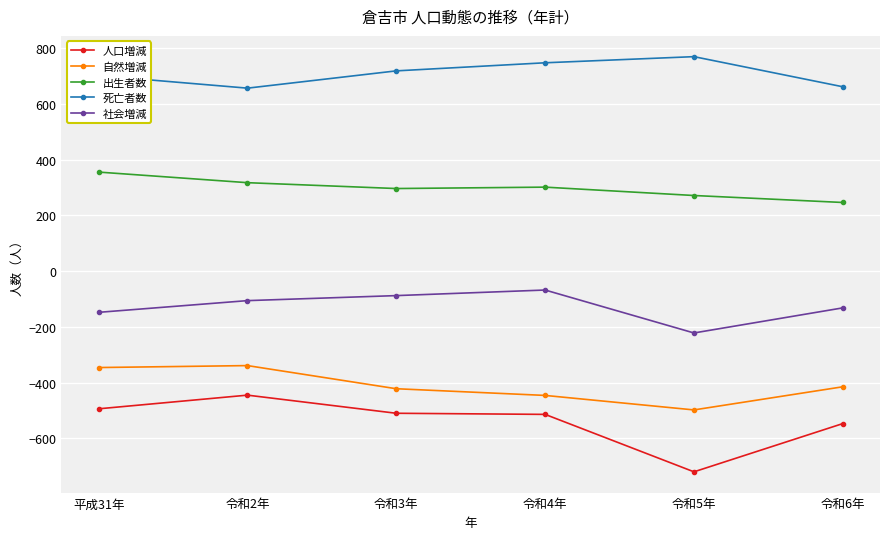

Rank the series at 令和4年 from lowest to highest value.

人口増減, 自然増減, 社会増減, 出生者数, 死亡者数